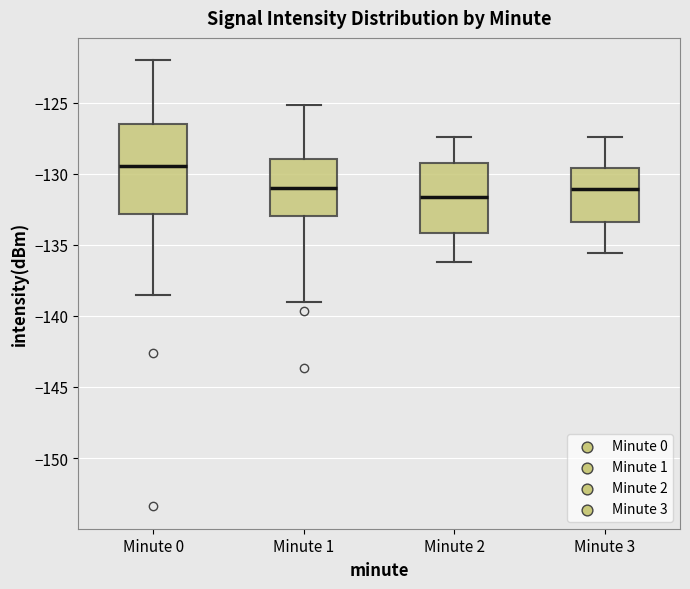

Reading left to right, read every box against the y-axis: the position of its median line, the range the box covers, and the ends of its whiskers. The values are not printed on the chart, so give them approximately, as read against the axis.

Minute 0: median -129.5, box -133.0 to -126.5, whiskers -138.5 to -122.0
Minute 1: median -131.0, box -133.0 to -129.0, whiskers -139.0 to -125.0
Minute 2: median -131.5, box -134.0 to -129.5, whiskers -136.0 to -127.5
Minute 3: median -131.0, box -133.5 to -129.5, whiskers -135.5 to -127.5